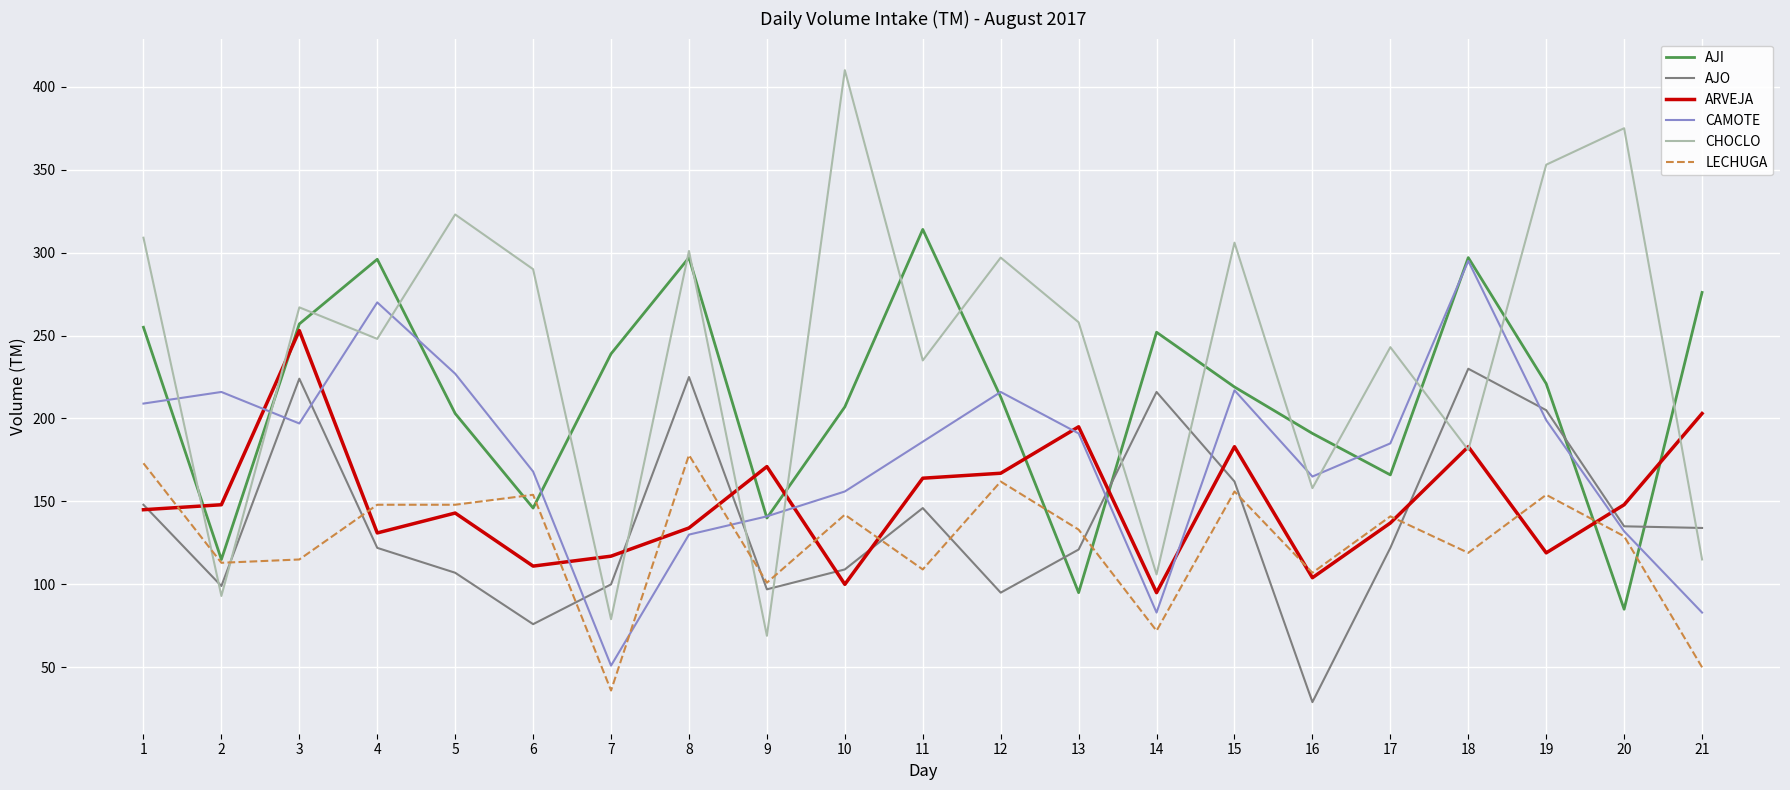

Which series changed the most between 16 and 18?

AJO